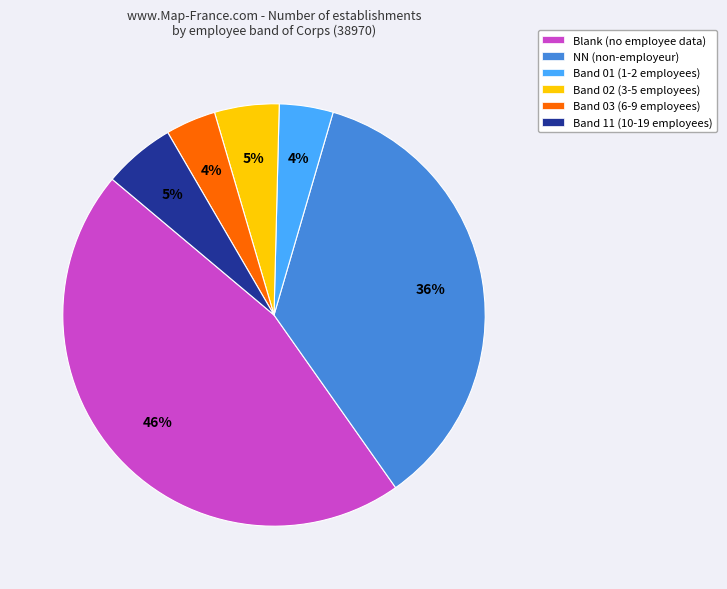

What percentage is the NN (non-employeur) slice, to the nearest percent?

36%